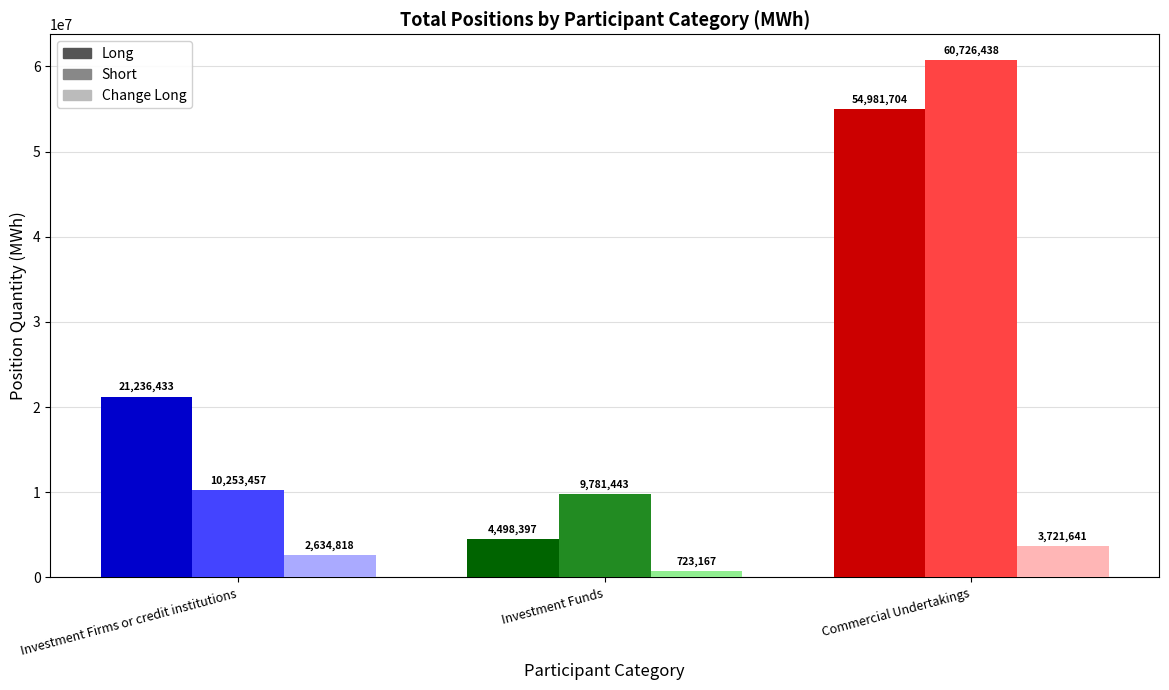

How many groups of bars are there?

3